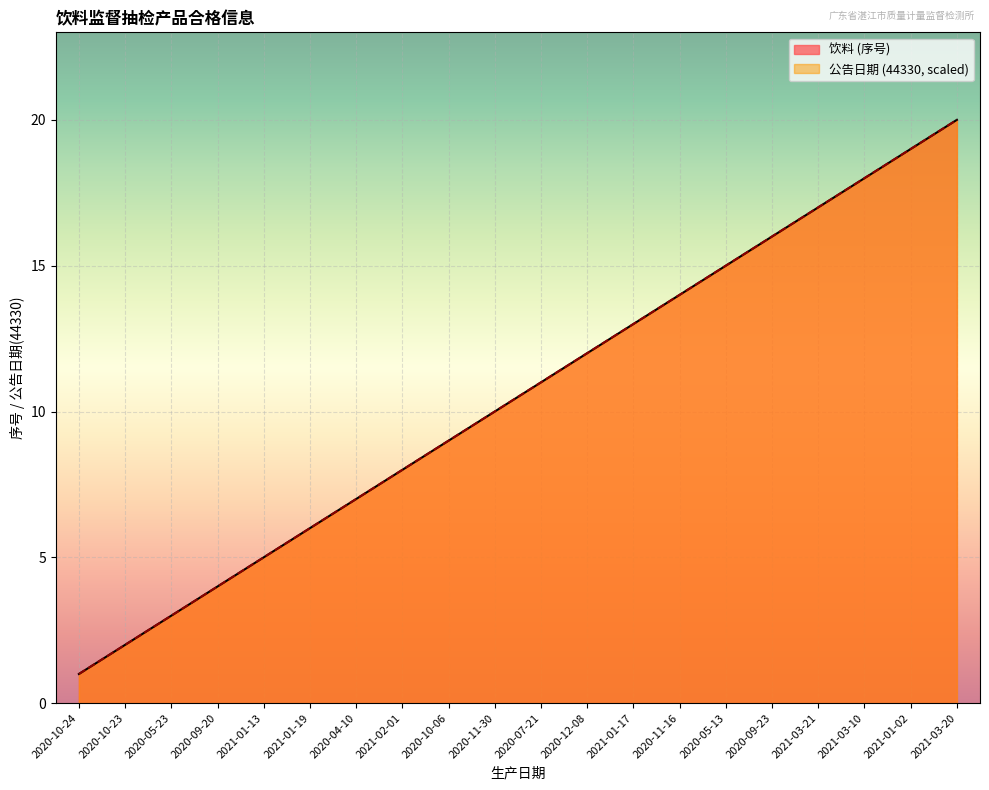

How many distinct data groups are displayed?

1